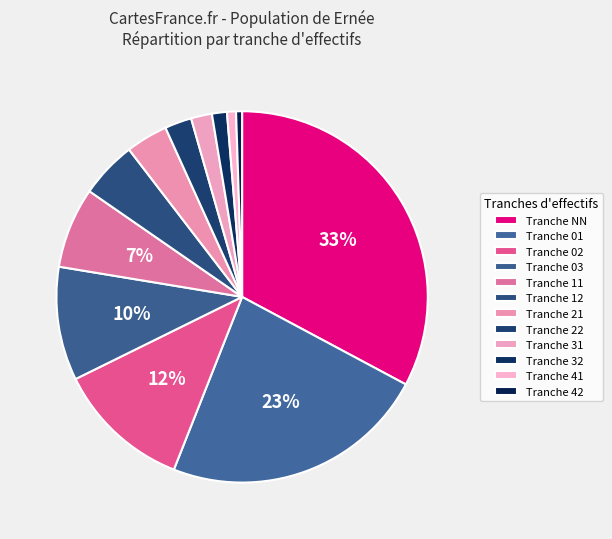

Count the number of slices in the pie.

12